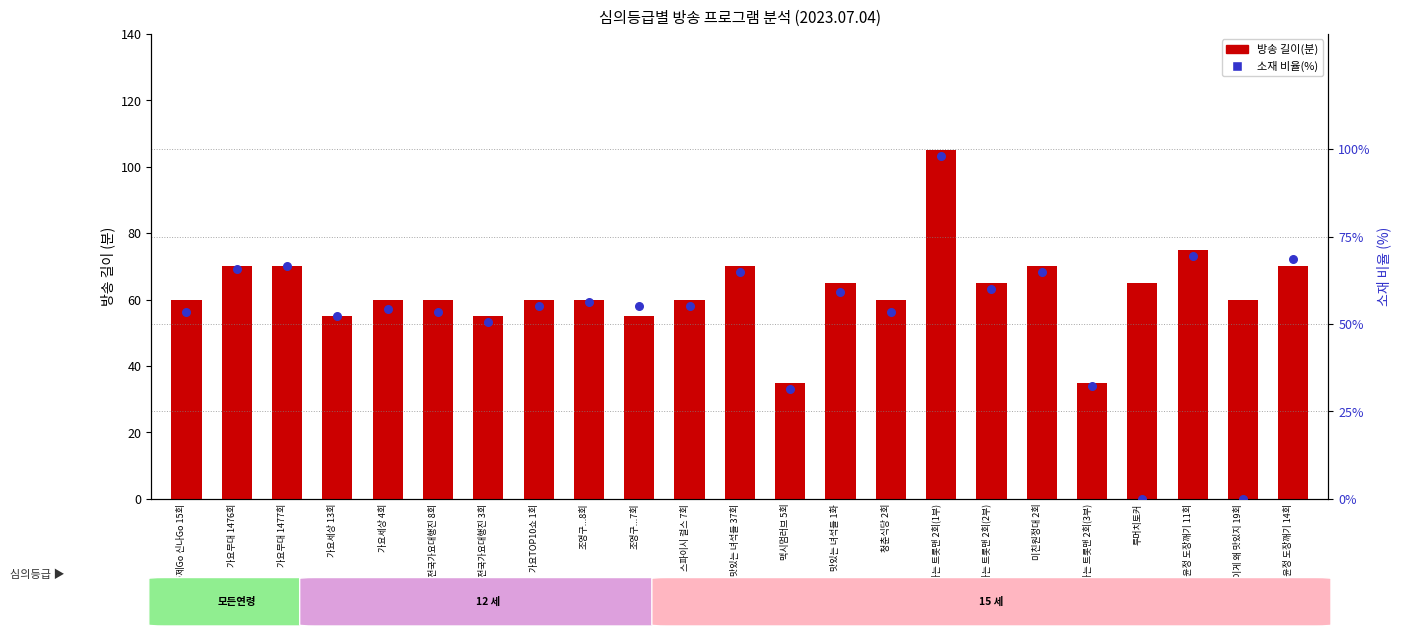

Which series has the largest total across all categories?

방송 길이(분)